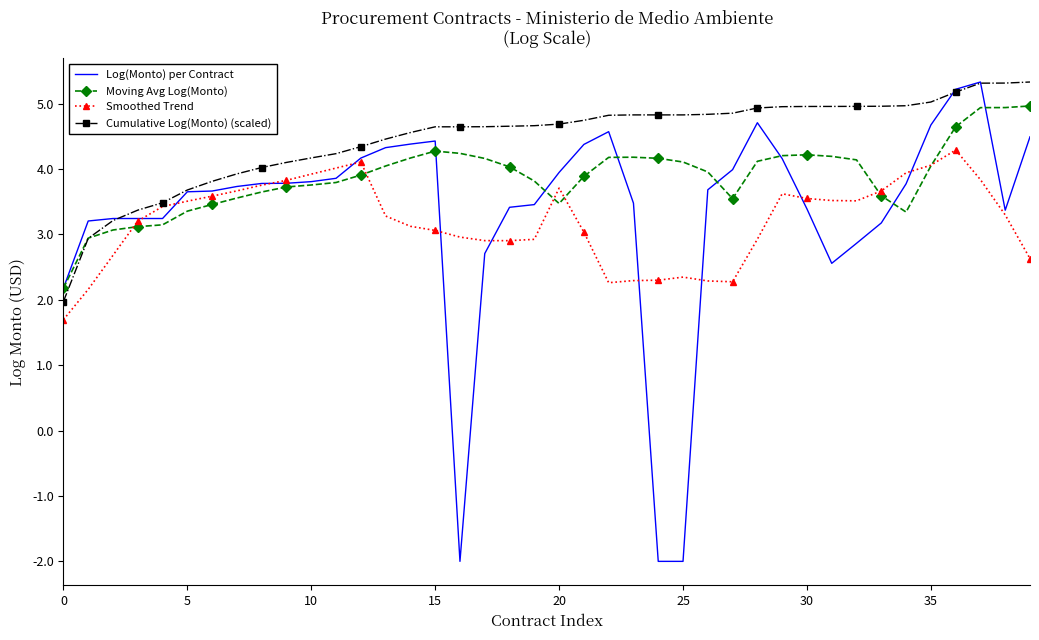

How many series are shown in this chart?

4